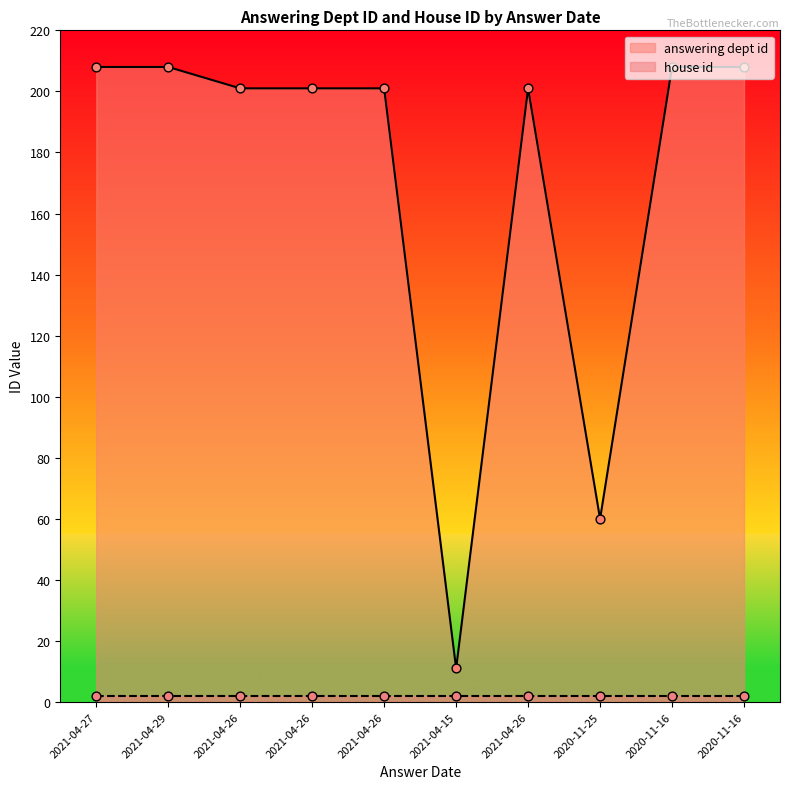

What is the change in value from 2021-04-26 to 2020-11-16?

+7